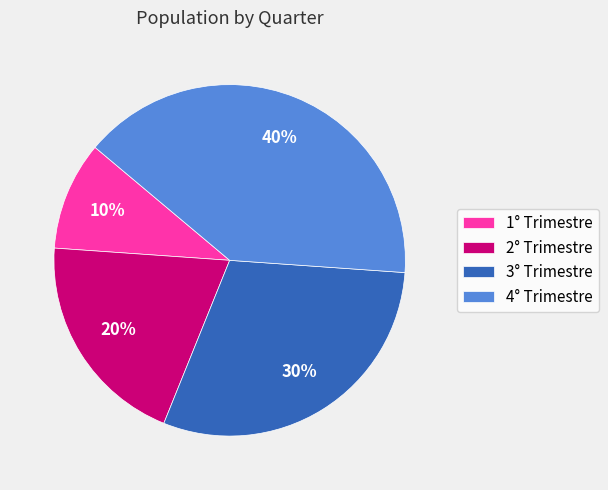

The 4° Trimestre slice represents 40% of the pie. True or false?

True